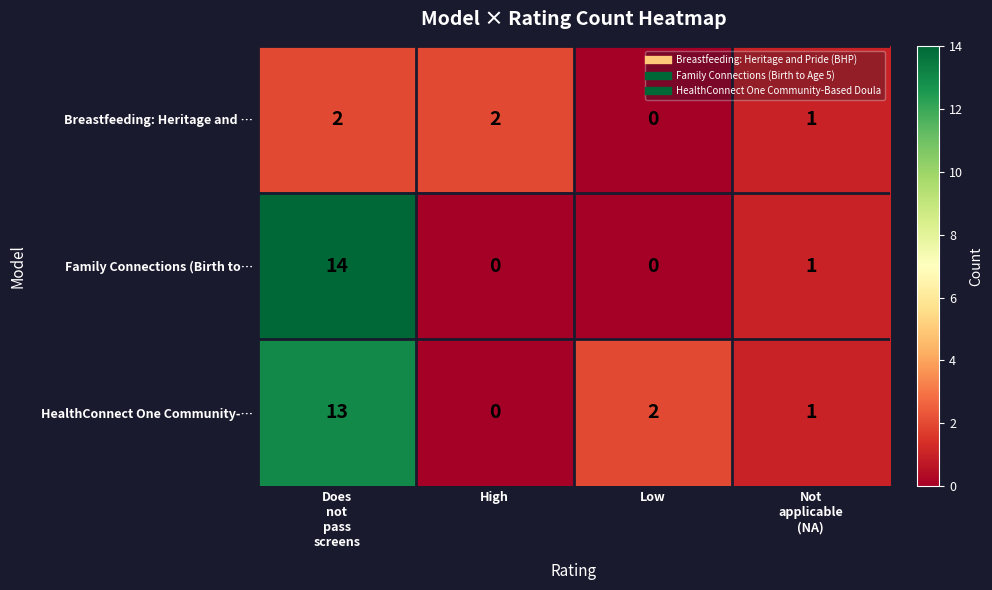

What is the average value of the Family Connections (Birth to… series?

4